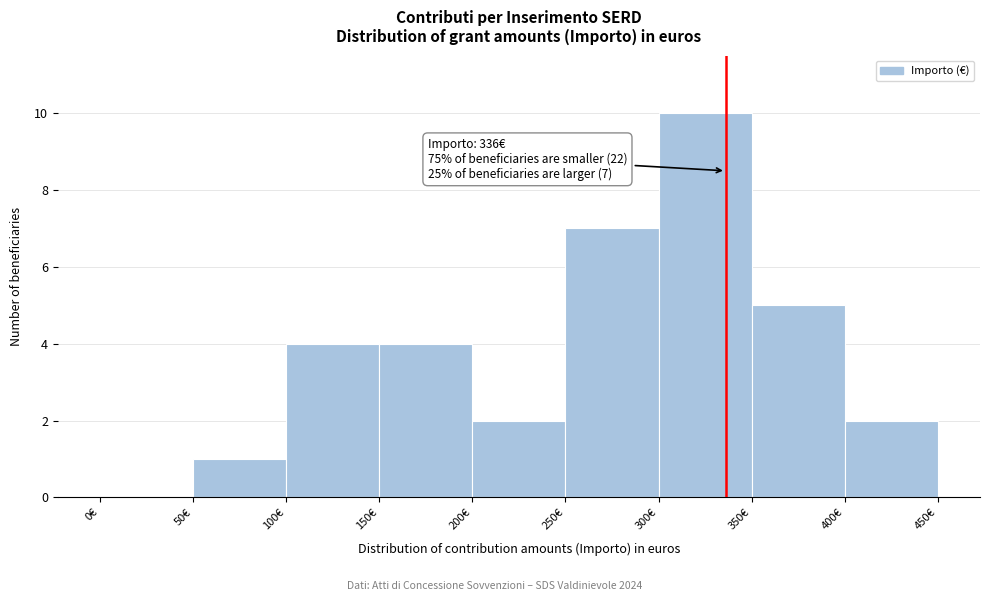

Which range on the x-axis has the tallest bar?

300 to 350